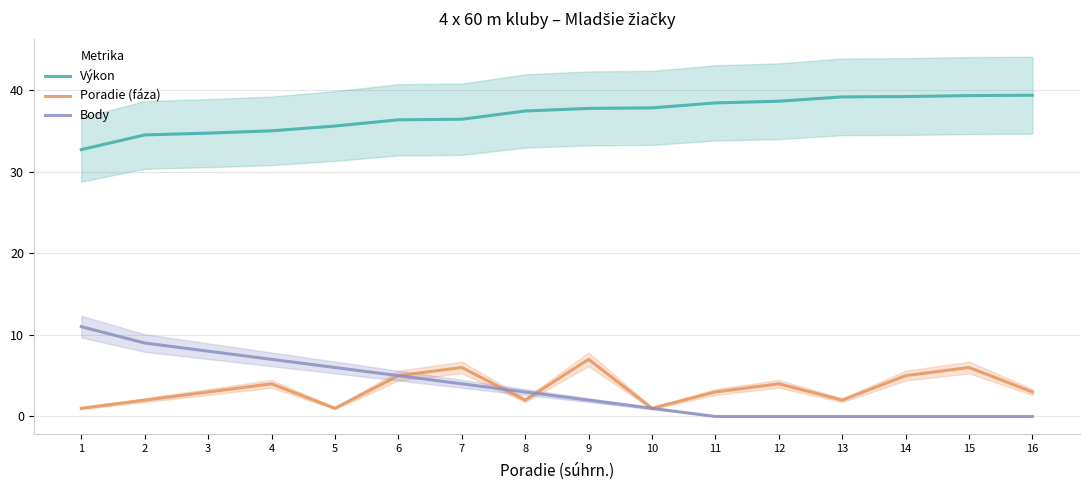

What is the approximate value of Body at 9?

2.0